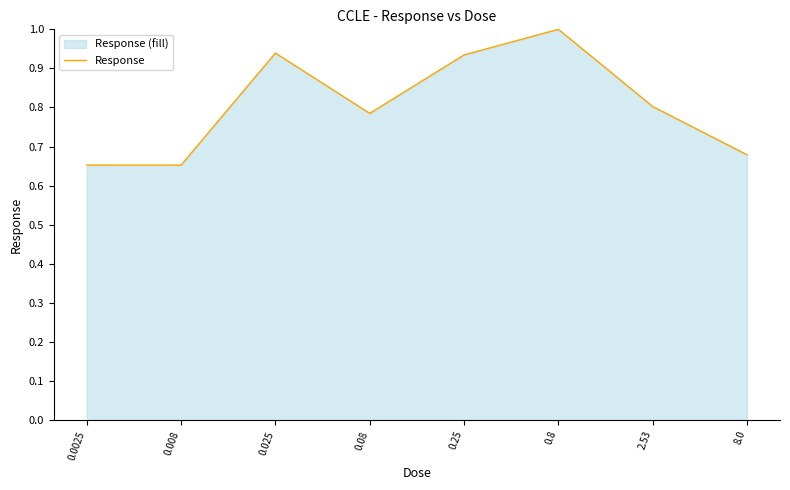

What is the label of the 8th point from the left?

8.0